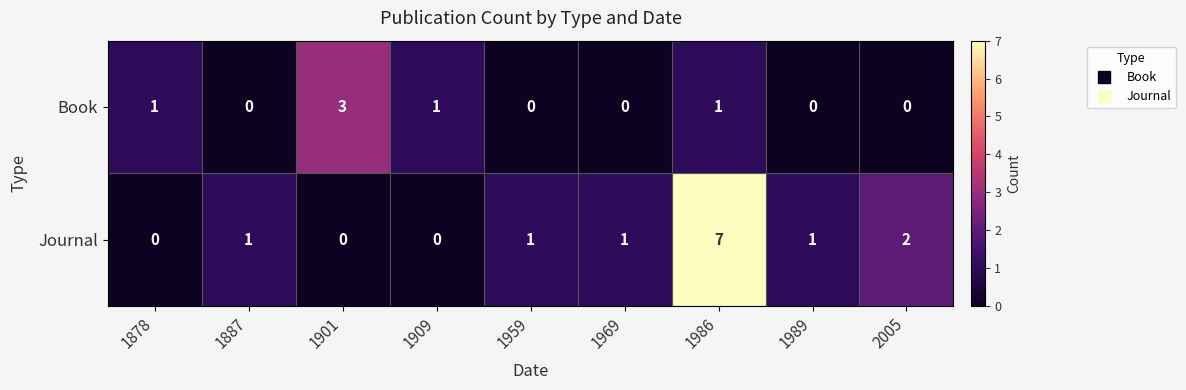

List the series in order of their overall mean, highest first.

Journal, Book